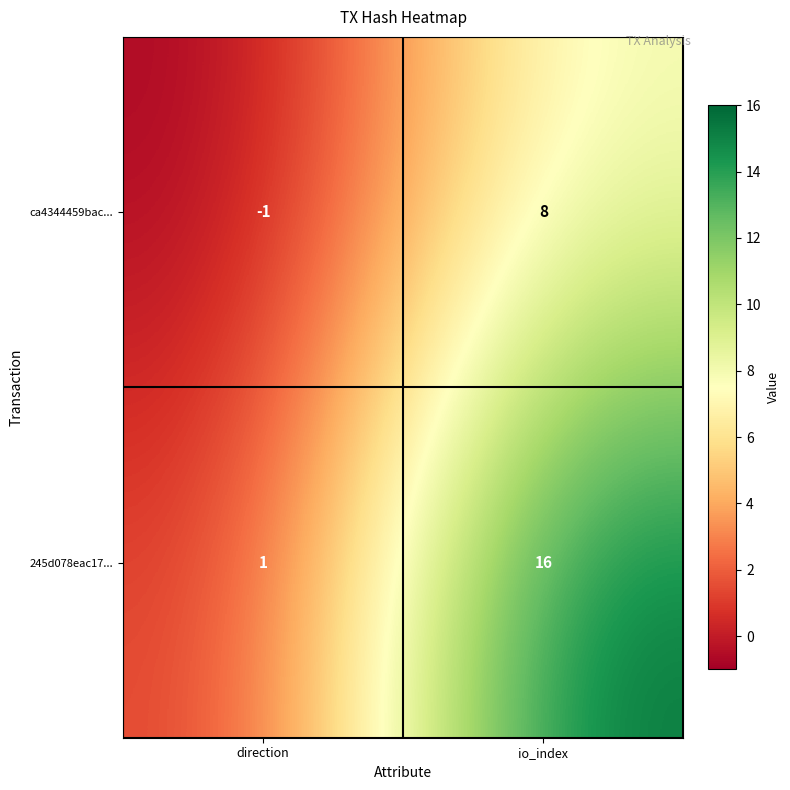

Between direction and io_index, which series saw the biggest shift?

245d078eac17...